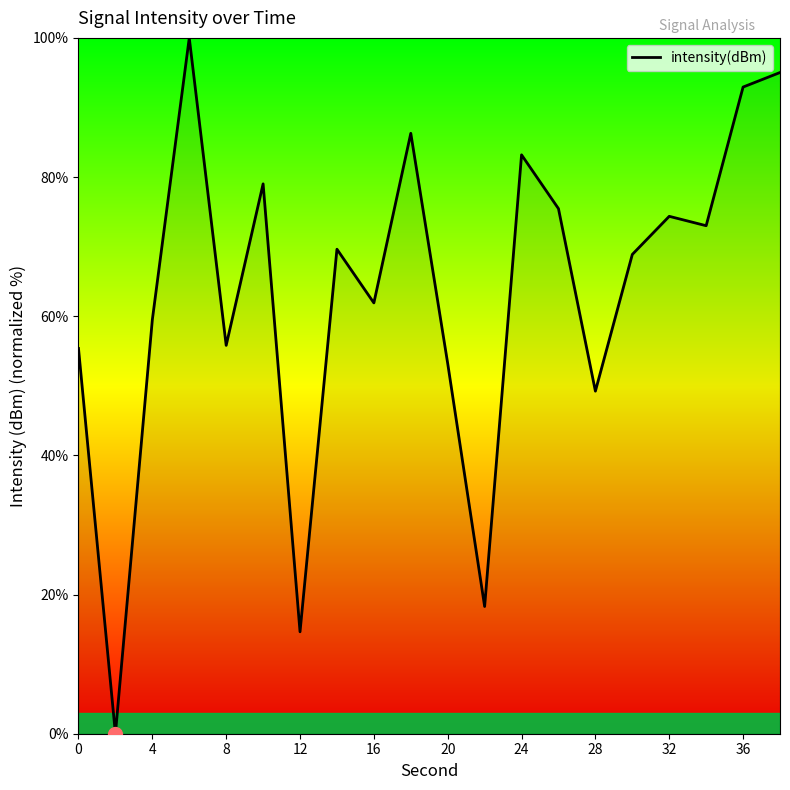

What is the maximum value shown in the chart?

100.0